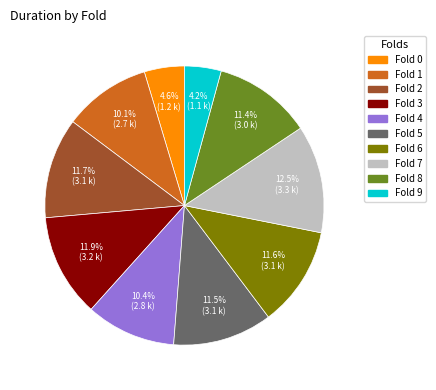

What is the largest slice in the pie chart?

Fold 7